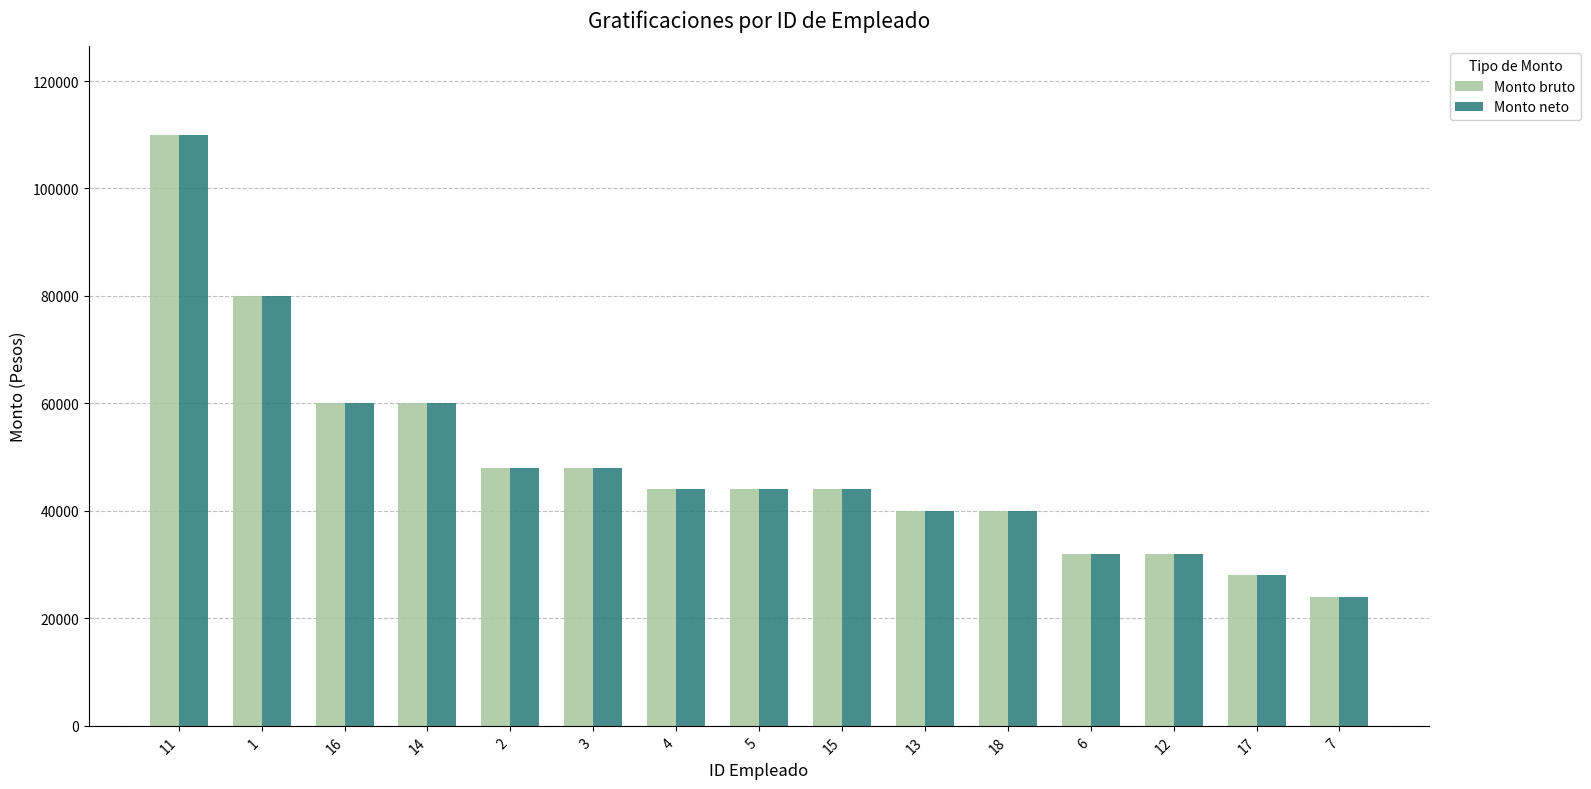

What is the average value of the Monto neto series?

48933